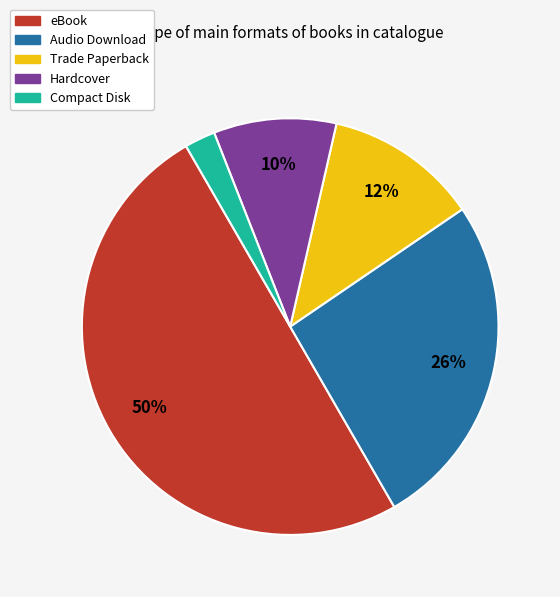

True or false: Audio Download accounts for 35% of the total.

False